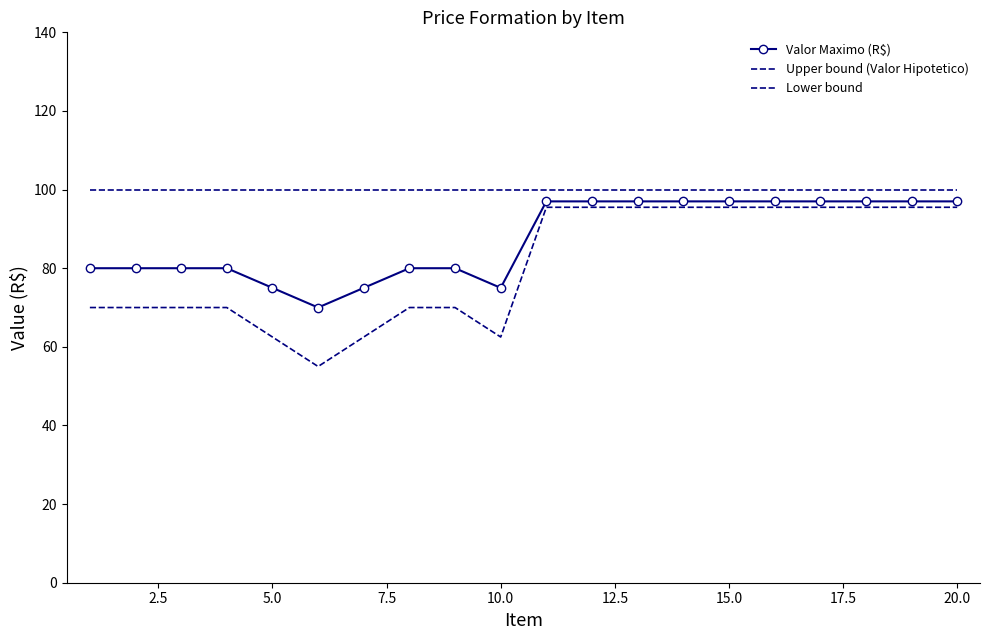

Which series has the largest range (max minus min)?

Lower bound